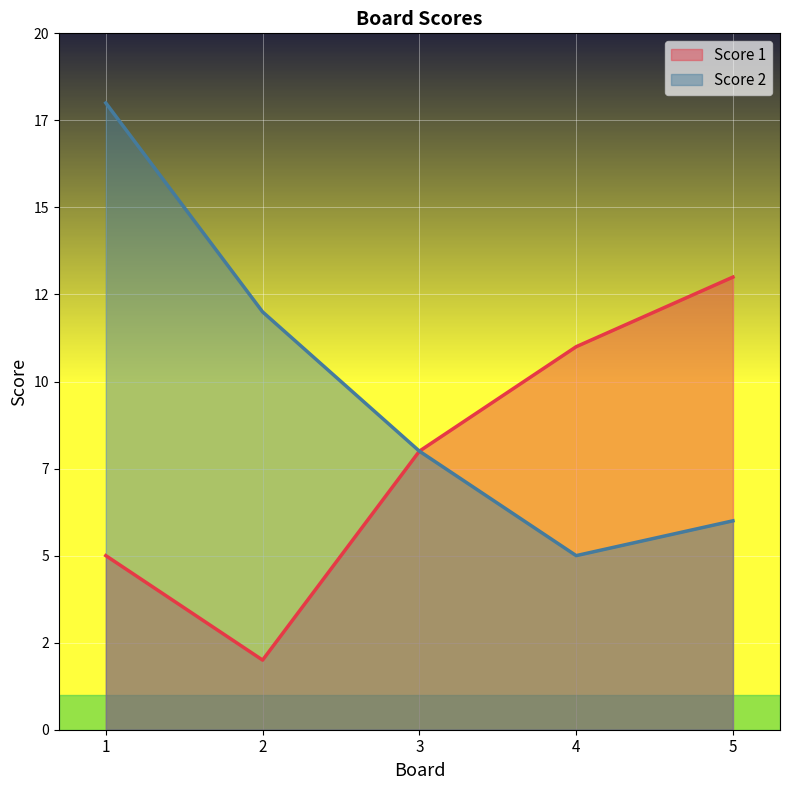

How many values in the Score 2 series are below 8?

2